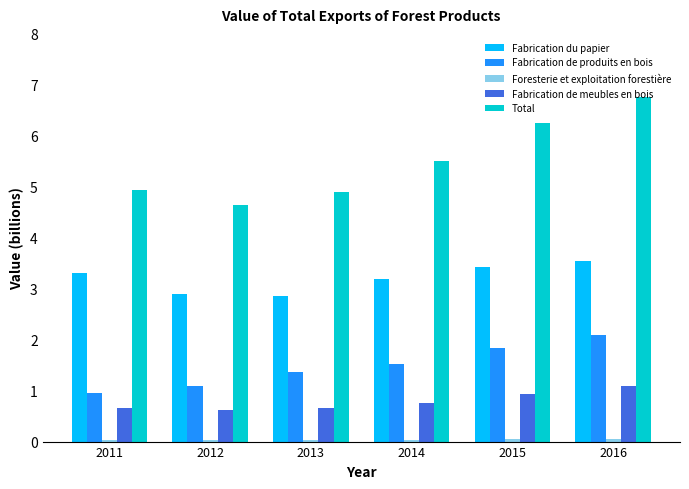

How many bars are there in each group?

5